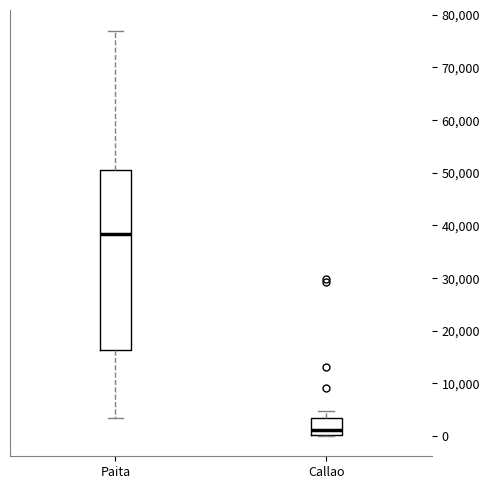

Reading left to right, transcribe this box plot: for each box, give where its median line is, the range the box spans, and where its two whiskers end, as read against the y-axis. The values are not printed on the chart, so give them approximately, as read against the axis.

Paita: median 38000, box 16000 to 51000, whiskers 3000 to 77000
Callao: median 1000, box 0 to 3000, whiskers 0 to 5000